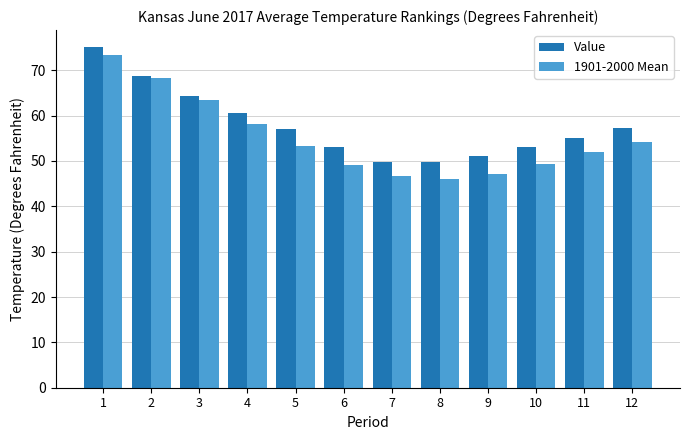

At which label is Value closest to 62?

4